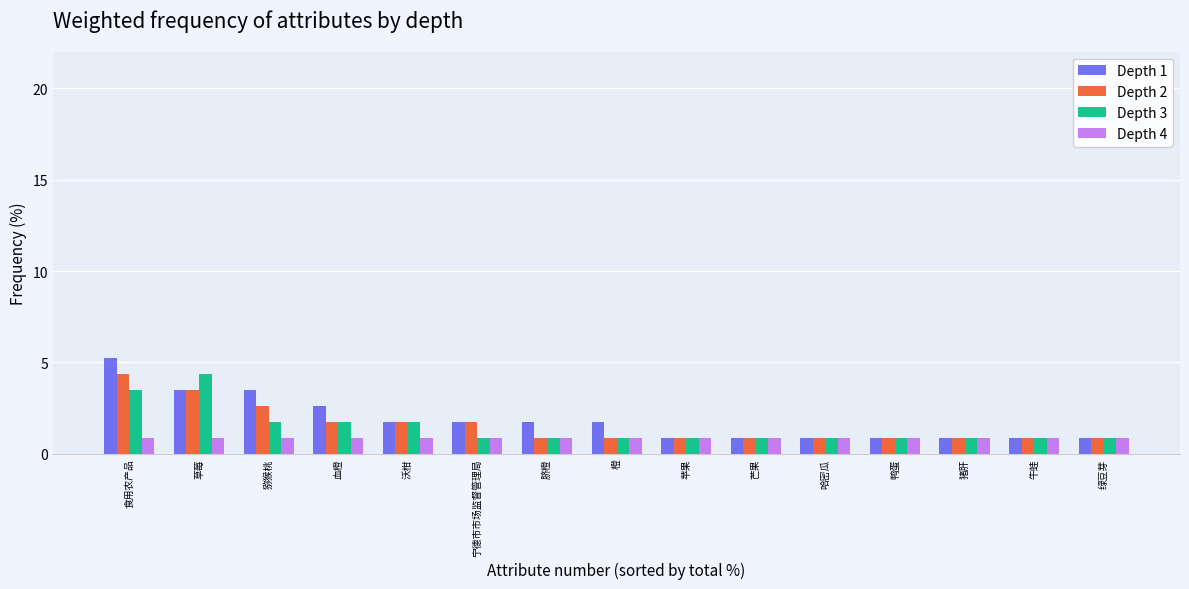

Reading left to right, transcribe all the data shown in this chart.

Depth 1: 5.3	3.5	3.5	2.6	1.8	1.8	1.8	1.8	0.9	0.9	0.9	0.9	0.9	0.9	0.9
Depth 2: 4.4	3.5	2.6	1.8	1.8	1.8	0.9	0.9	0.9	0.9	0.9	0.9	0.9	0.9	0.9
Depth 3: 3.5	4.4	1.8	1.8	1.8	0.9	0.9	0.9	0.9	0.9	0.9	0.9	0.9	0.9	0.9
Depth 4: 0.9	0.9	0.9	0.9	0.9	0.9	0.9	0.9	0.9	0.9	0.9	0.9	0.9	0.9	0.9